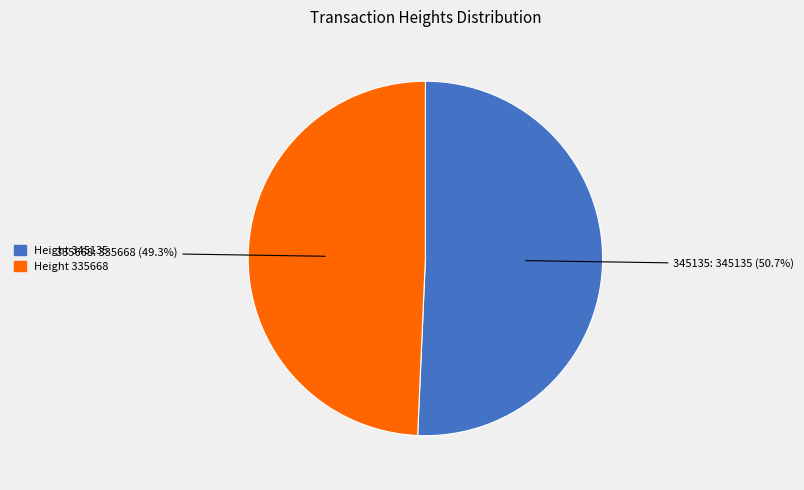

How many segments does this pie chart have?

2